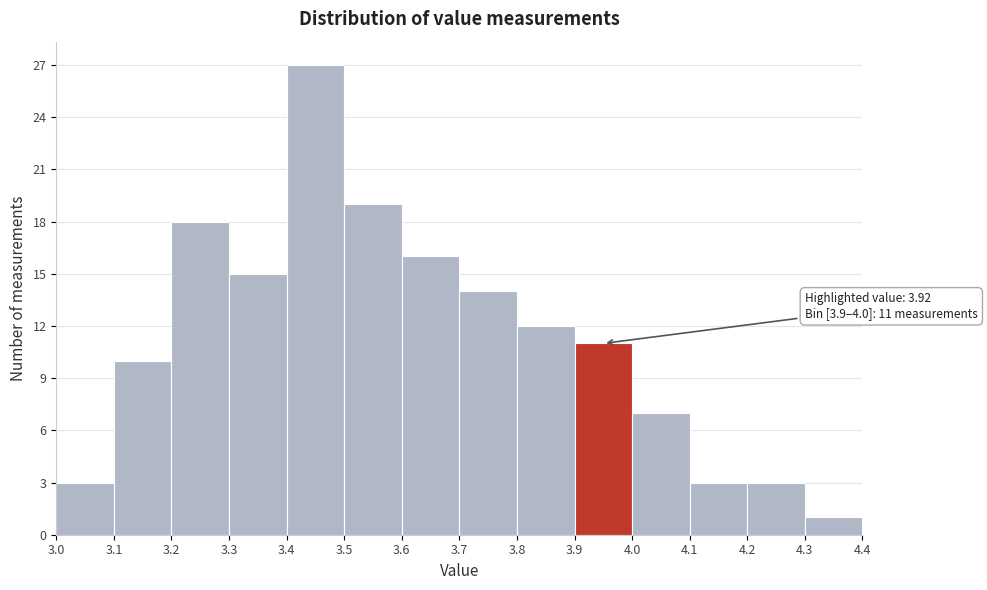

Which range on the x-axis has the tallest bar?

3.4 to 3.5